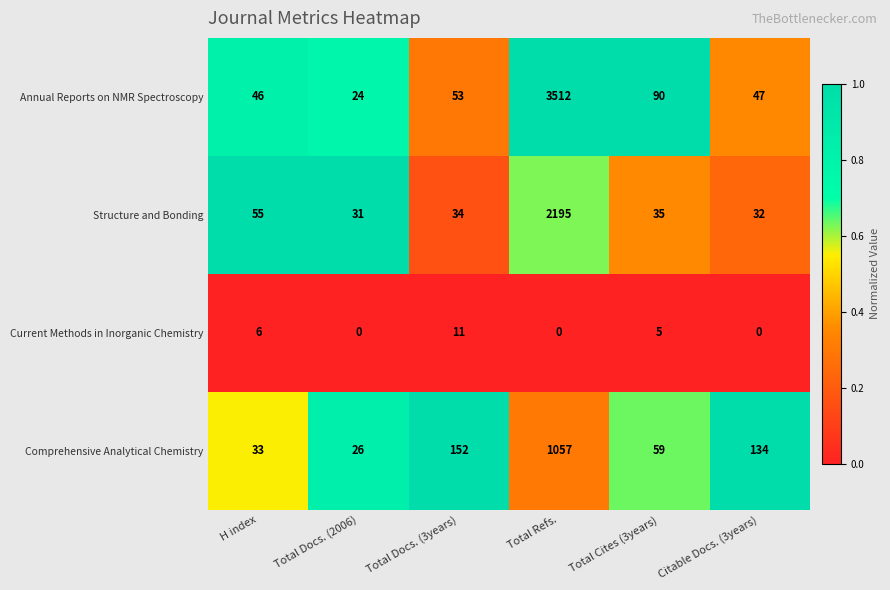

Rank the series by their maximum value, from highest to lowest.

Annual Reports on NMR Spectroscopy, Structure and Bonding, Comprehensive Analytical Chemistry, Current Methods in Inorganic Chemistry